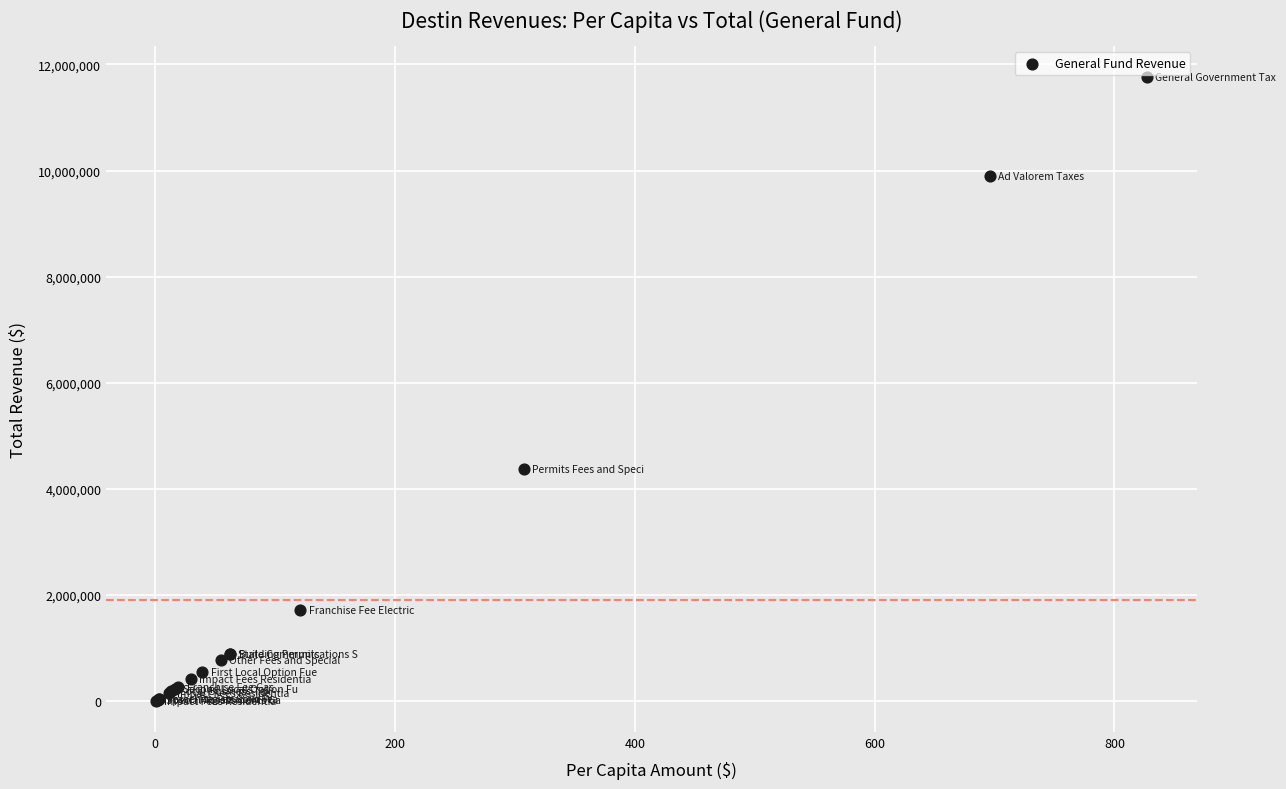

What Y value in the scatter plot is closest to 5882569?

4371499